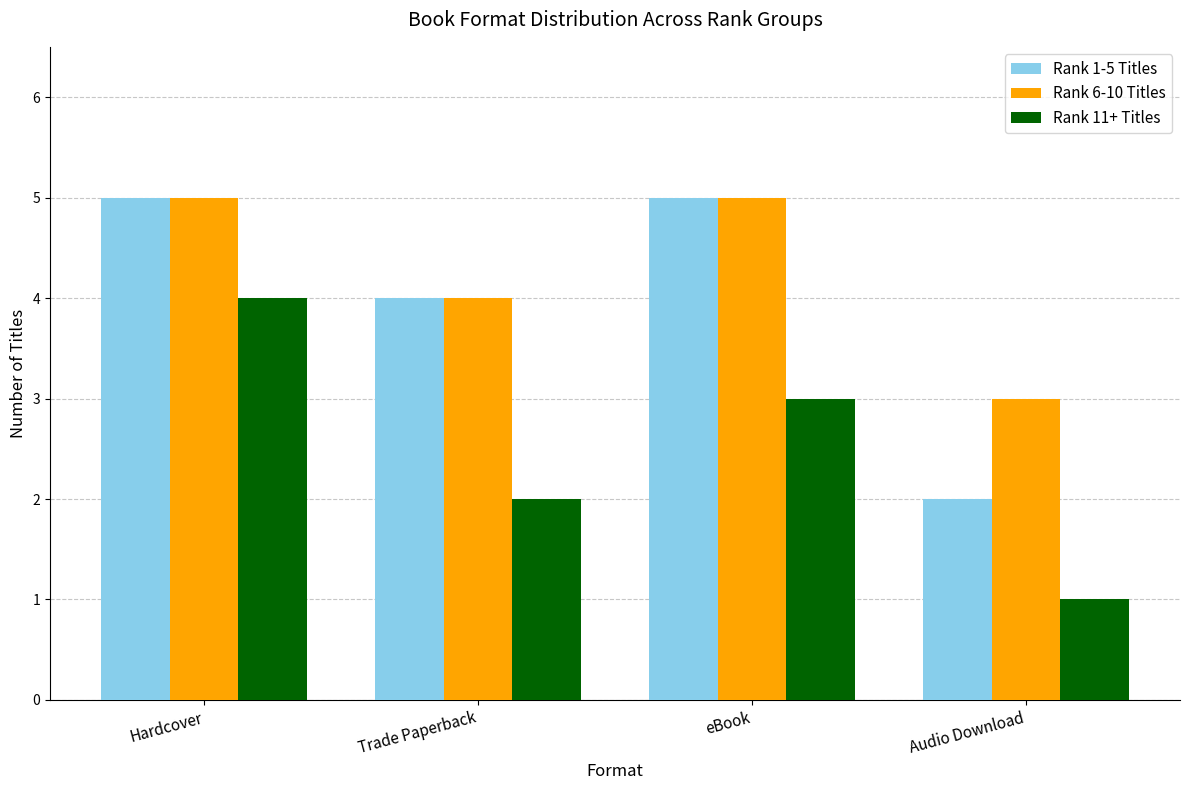

What is the approximate value of Rank 11+ Titles at Hardcover?

4